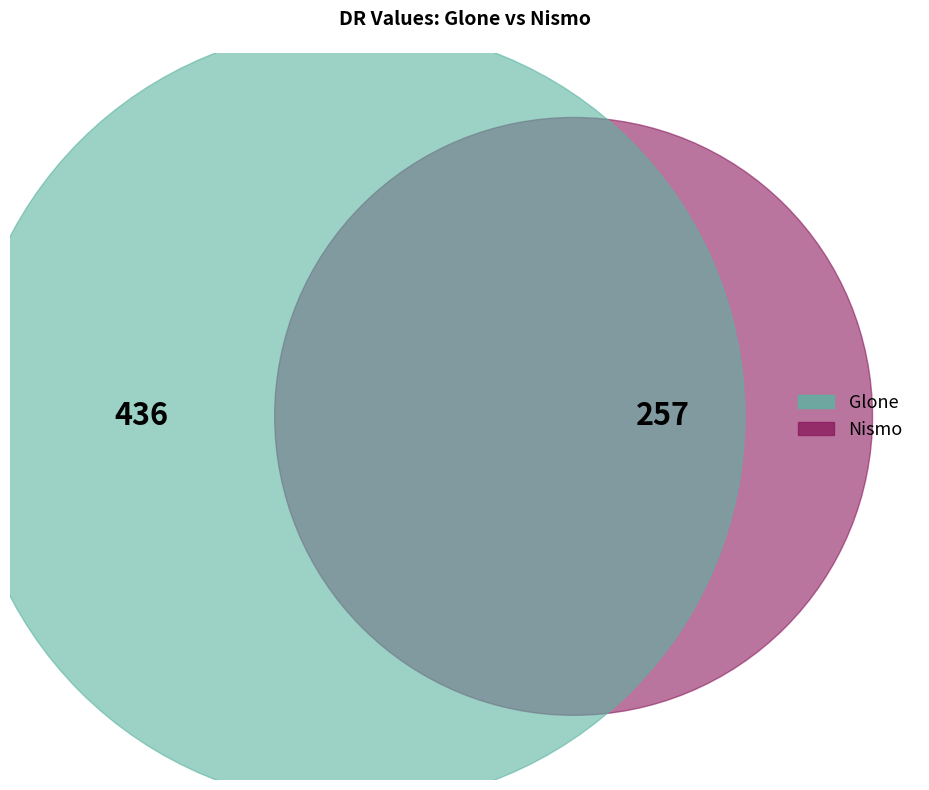

Which slice is the largest?

Glone